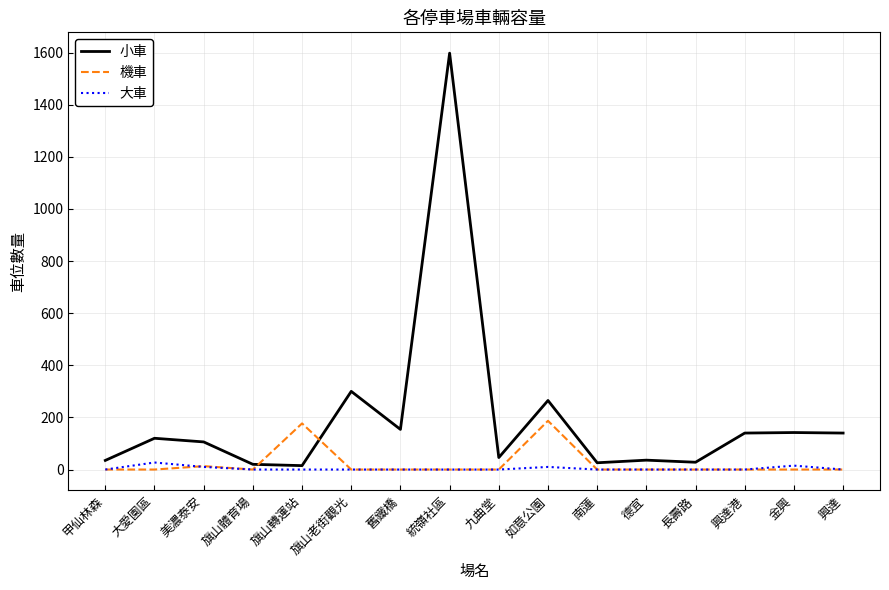

What is the greatest value displayed?

1598